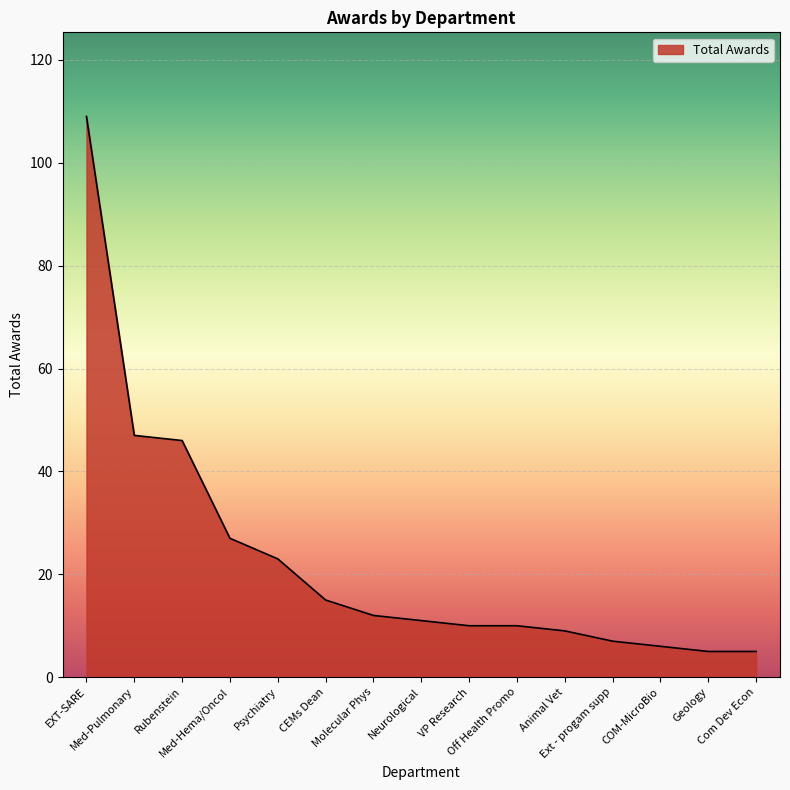

How many lines are shown in the chart?

1